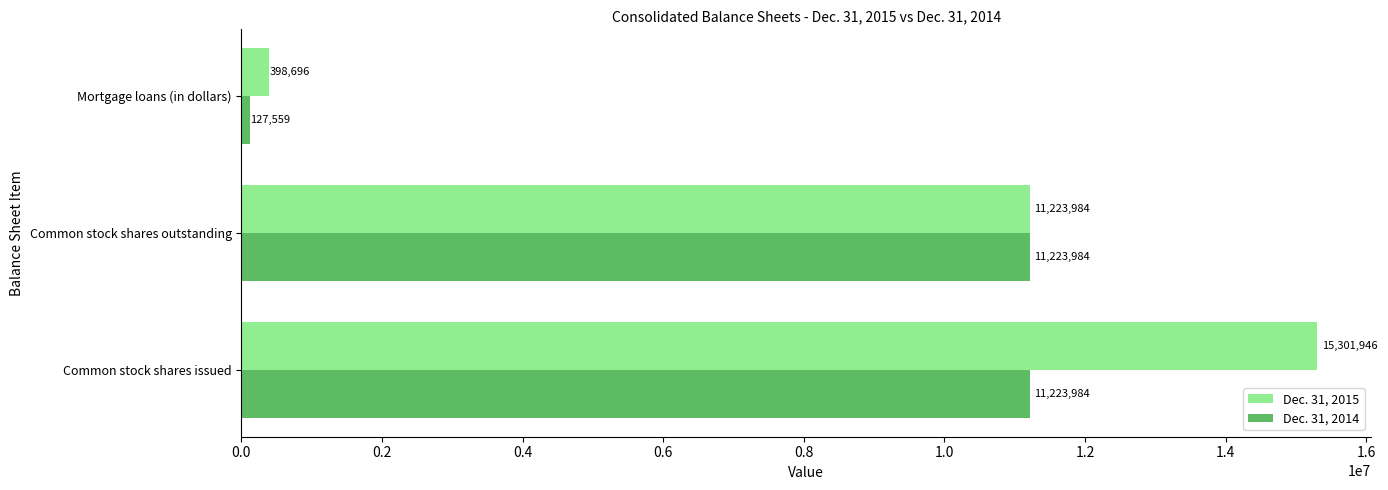

How many data points in Dec. 31, 2015 are less than 11223984?

1